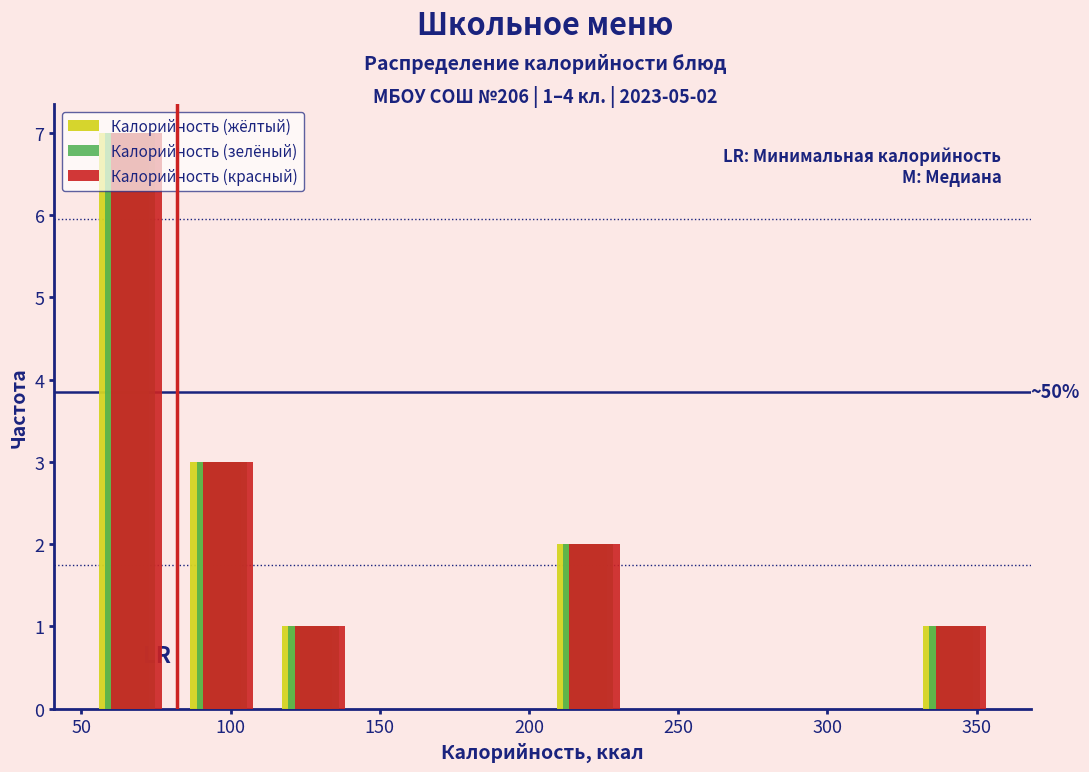

In the Калорийность (красный) series, which range on the x-axis has the tallest bar?

50 to 80